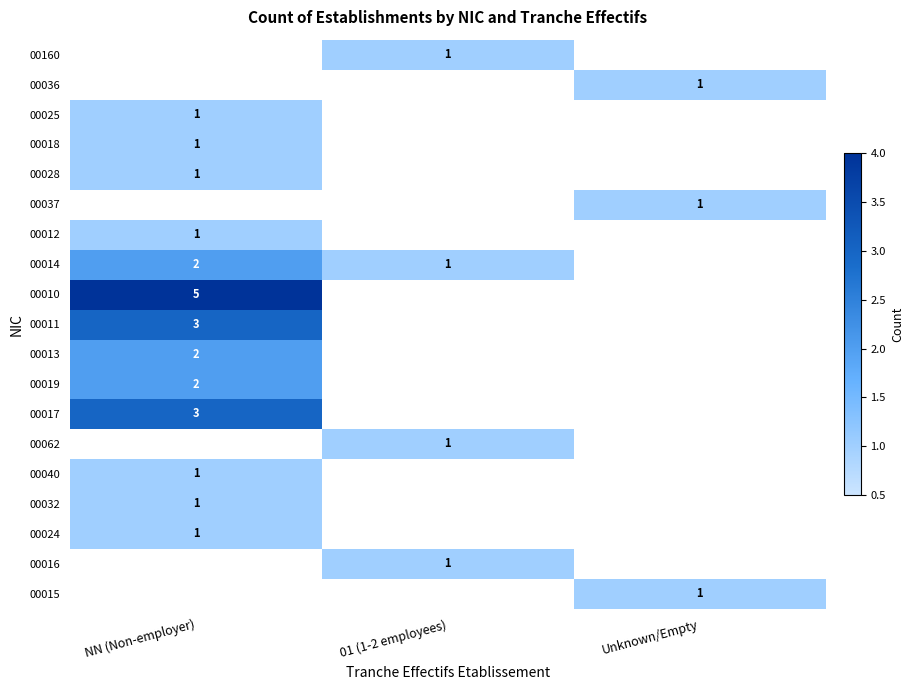

The value of 00011 at NN (Non-employer) is 5. True or false?

False